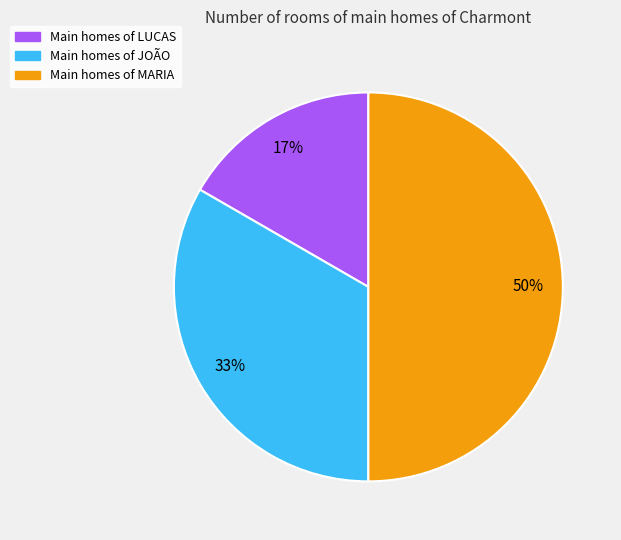

To the nearest percent, what is the difference between the largest and smallest slice percentages?

33%